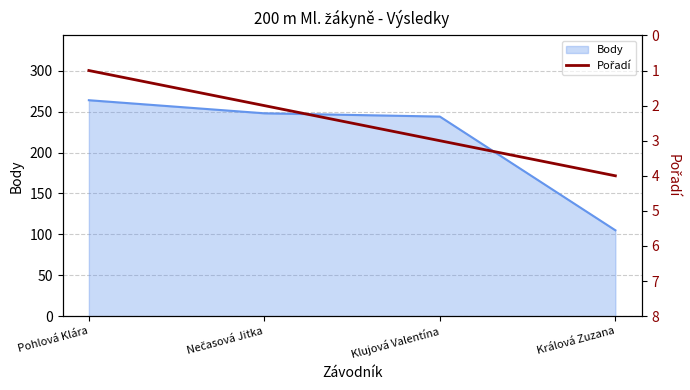

What is the label of the 1st point from the right?

Králová Zuzana